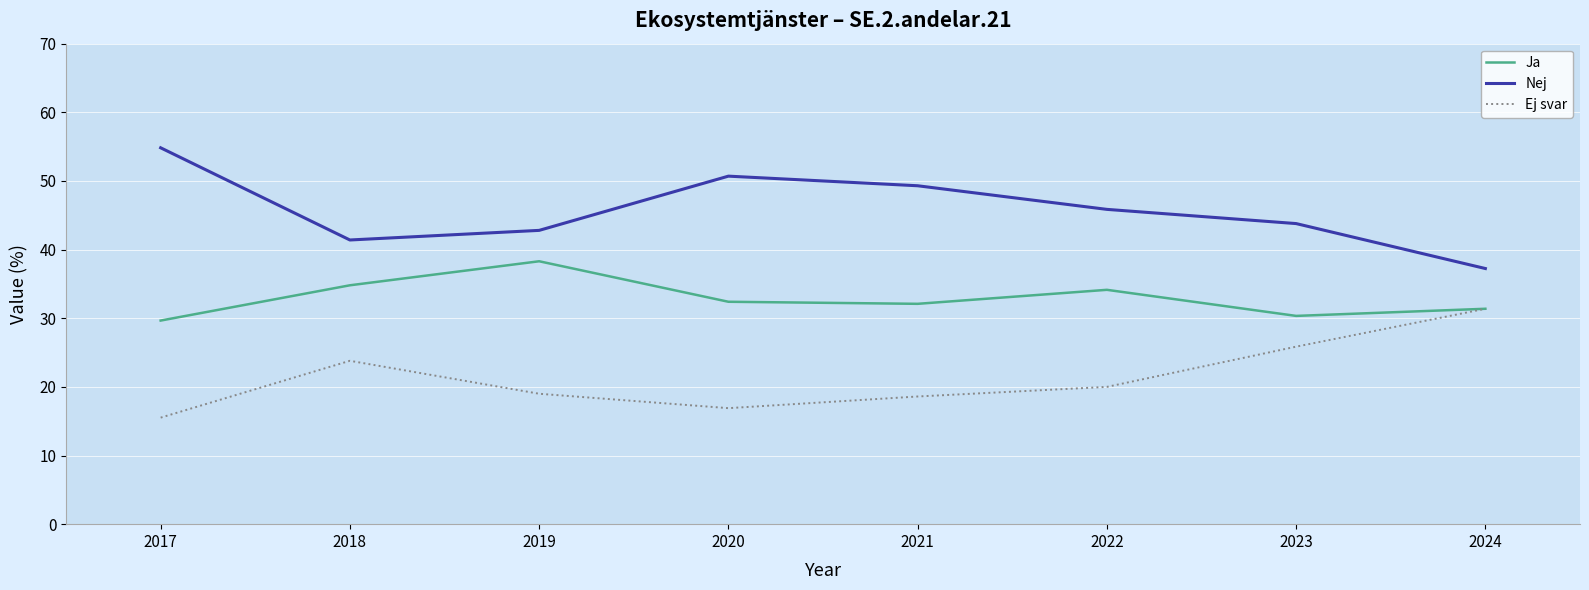

Does the chart display data point markers on the line(s)?

No